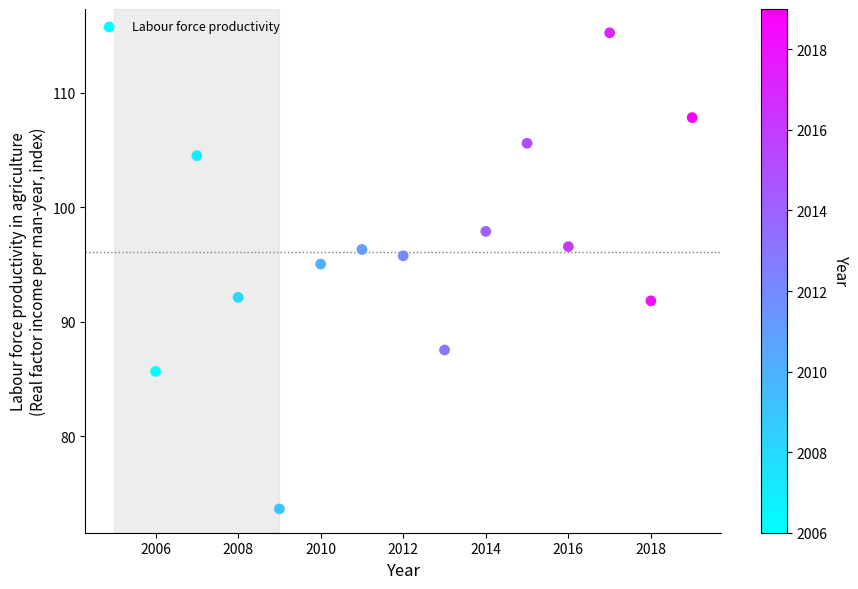

What Y value in the scatter plot is closest to 94?

95.0